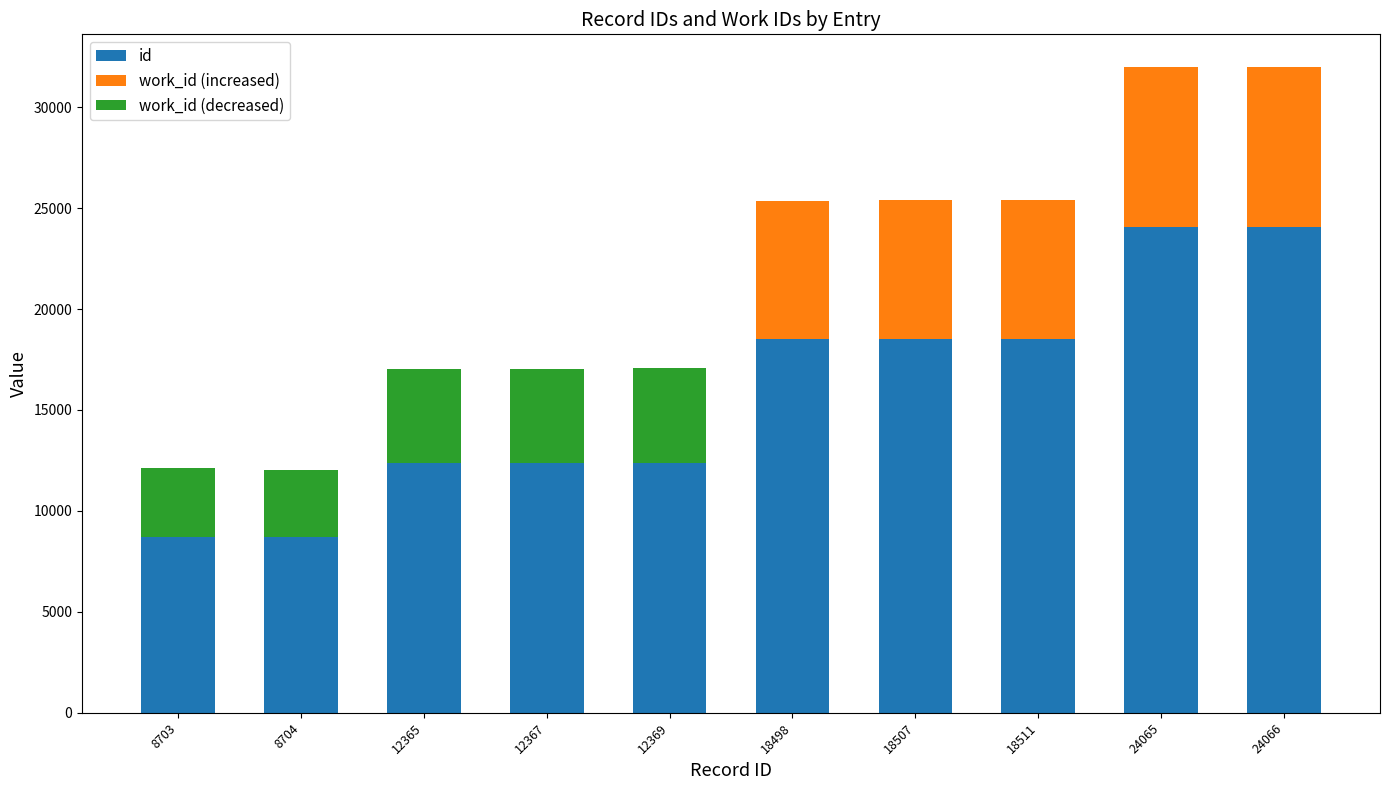

What is the change in value from 24065 to 24066?

+1